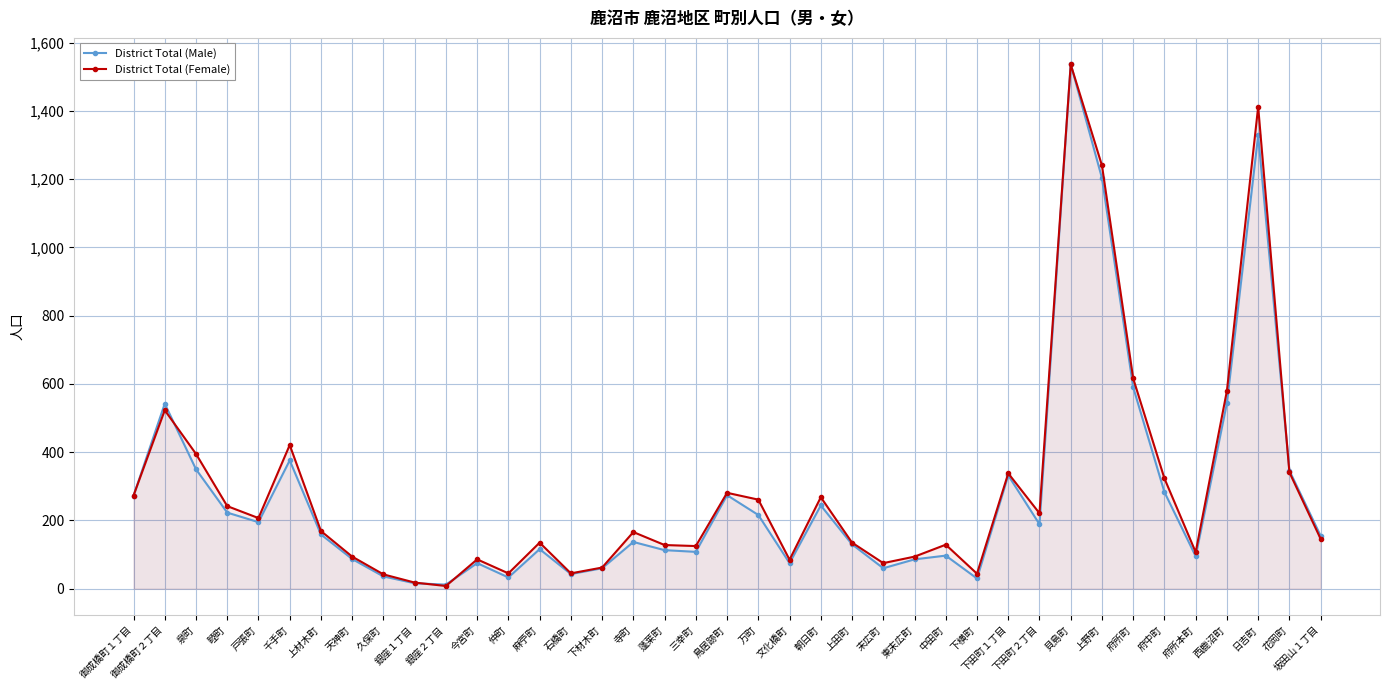

True or false: District Total (Male) has a value of 60 at 寺町.

False